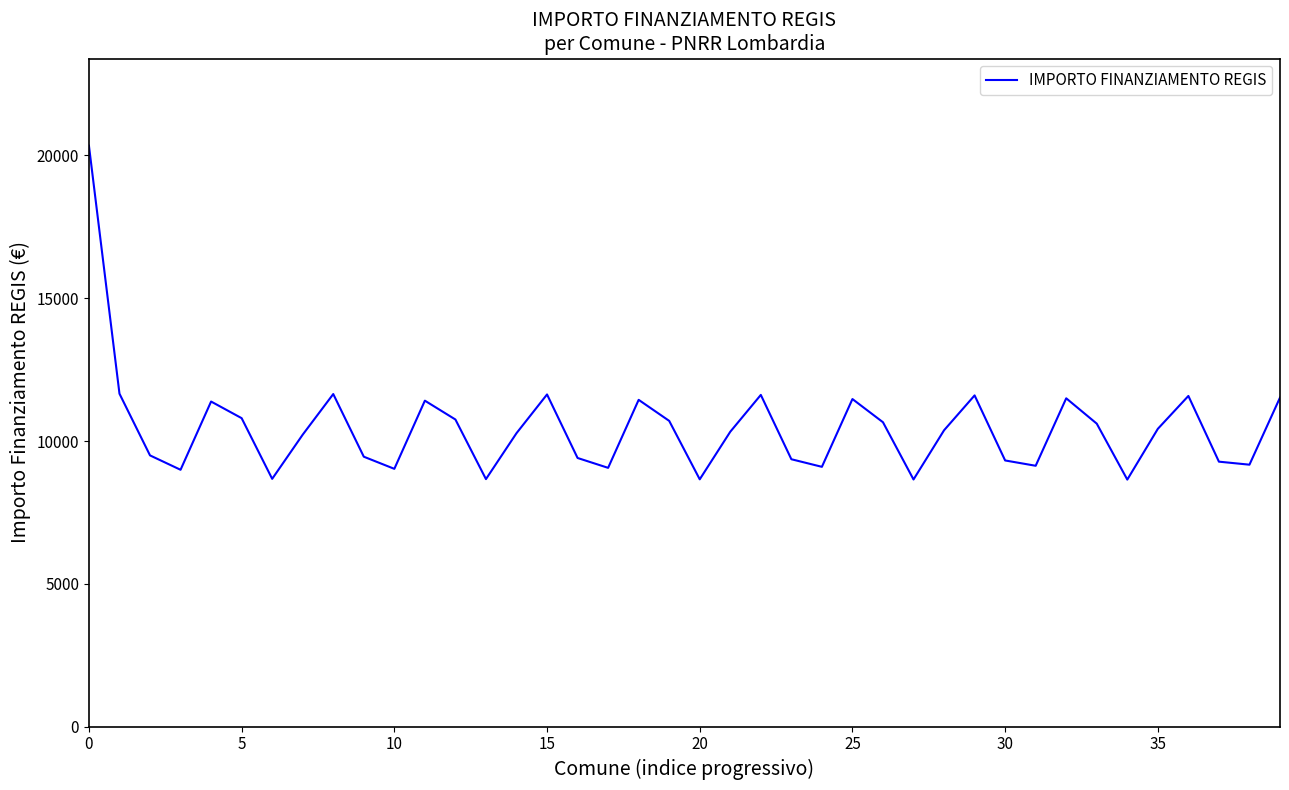

What is the minimum value shown in the chart?

8649.0